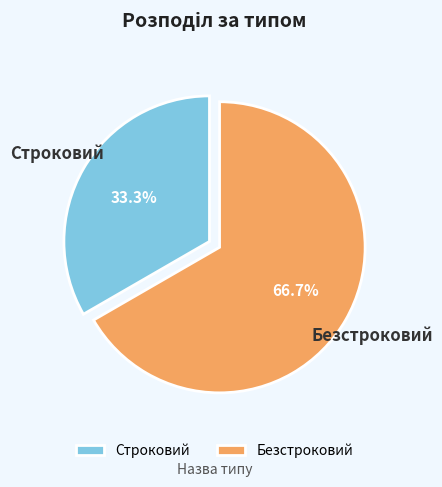

Is the sum of Строковий and Безстроковий greater than half?

Yes